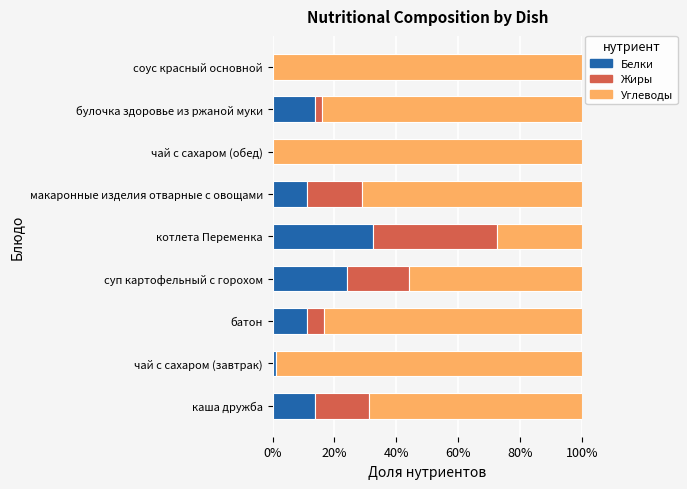

What are all the series names shown in the legend?

Белки, Жиры, Углеводы